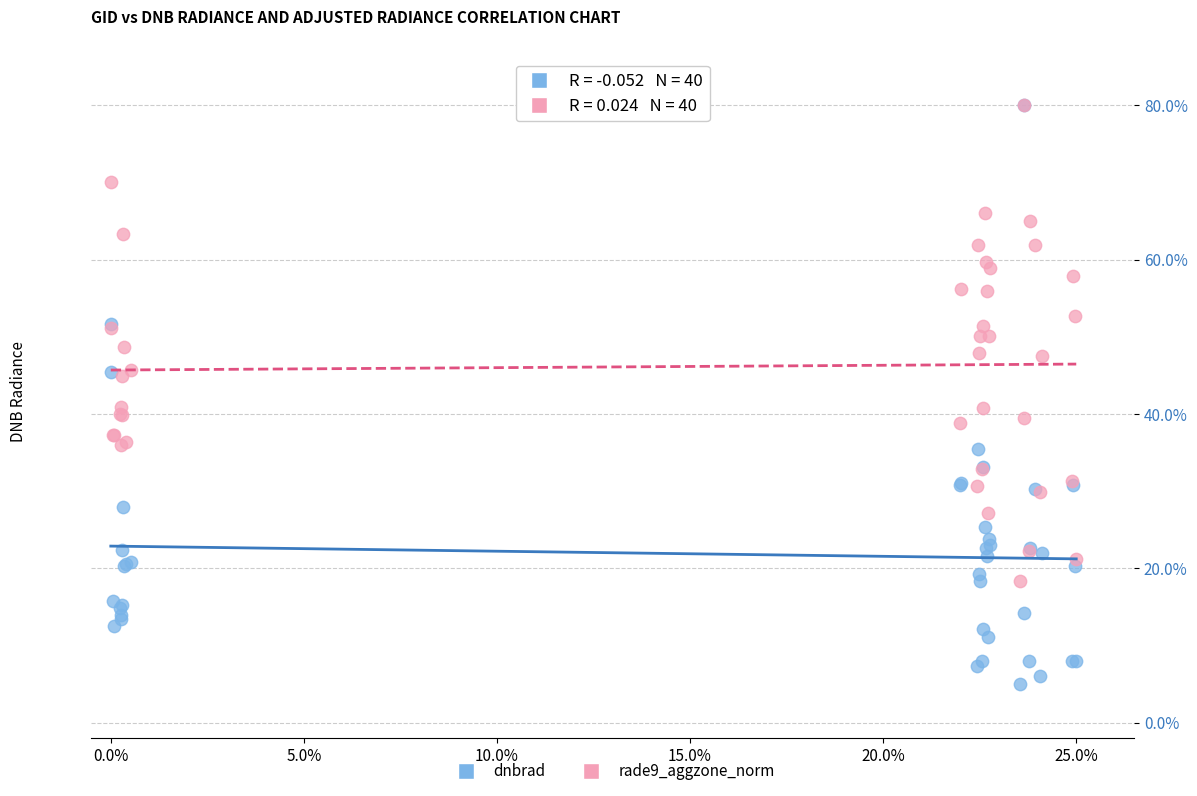

What are all the series names shown in the legend?

dnbrad, rade9_aggzone_norm